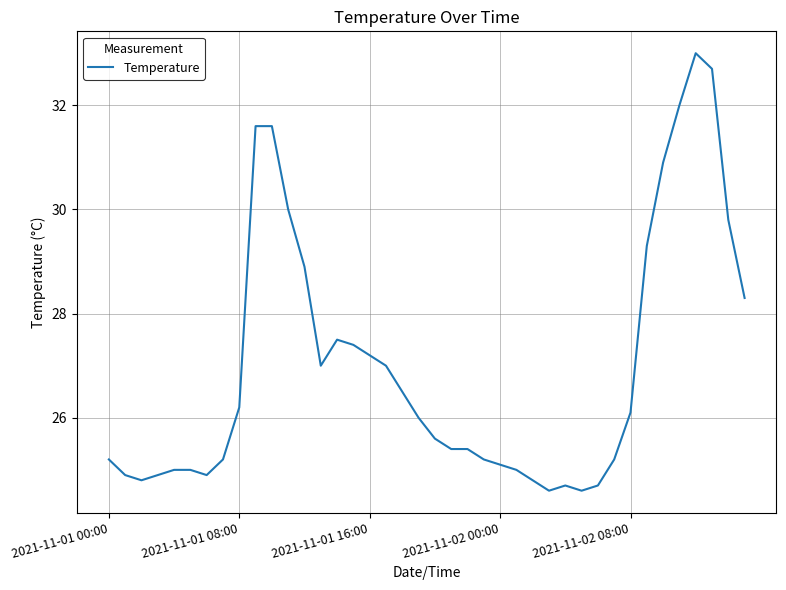

What is the smallest value displayed?

24.6